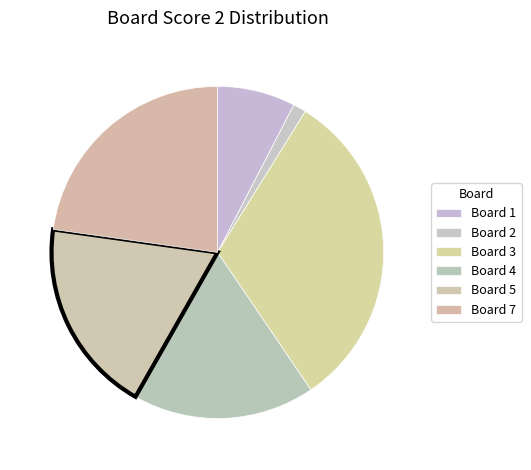

Is there a majority slice in this chart?

No